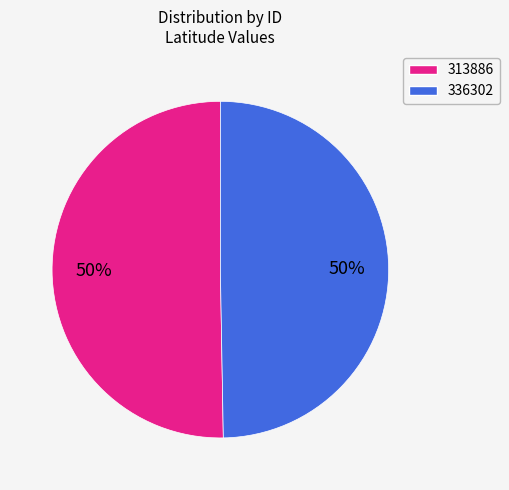

To the nearest percent, what is the average slice percentage?

50%